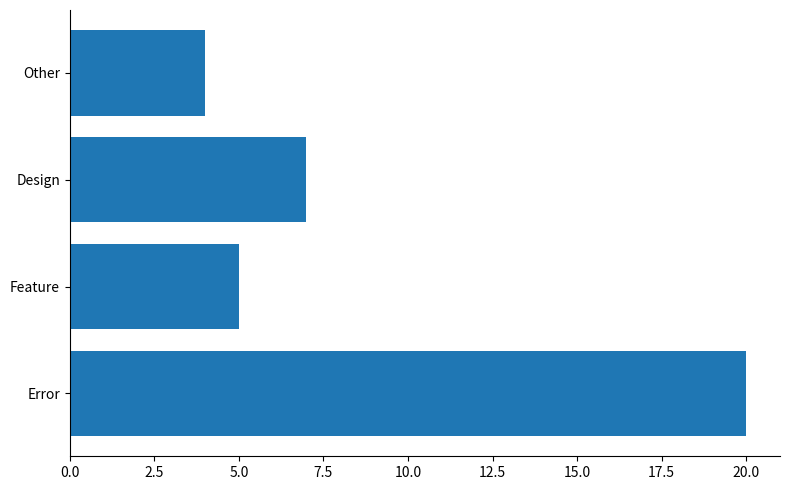

Is it true that the value at Other is 6?

False